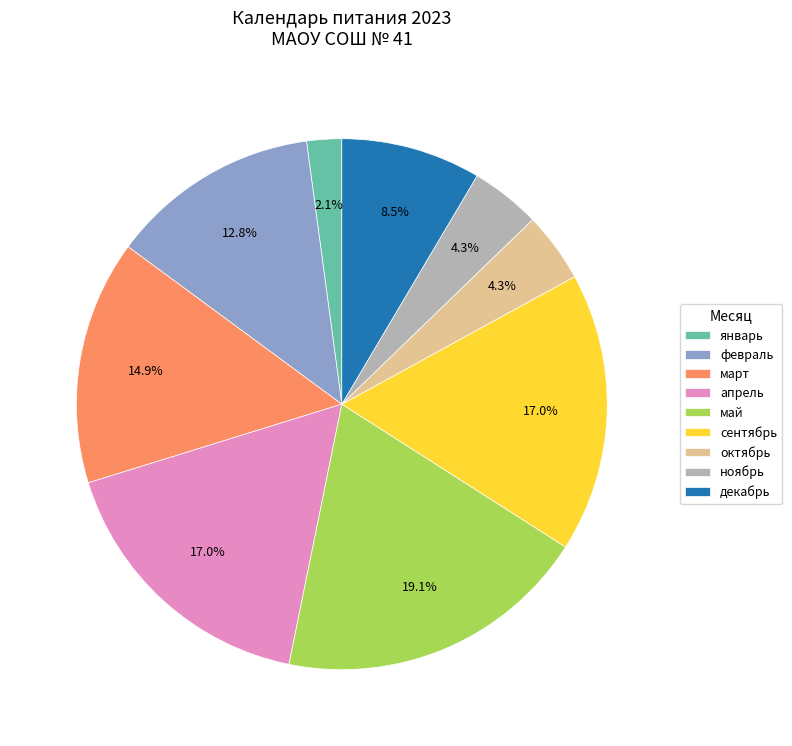

Does any single category account for the majority?

No